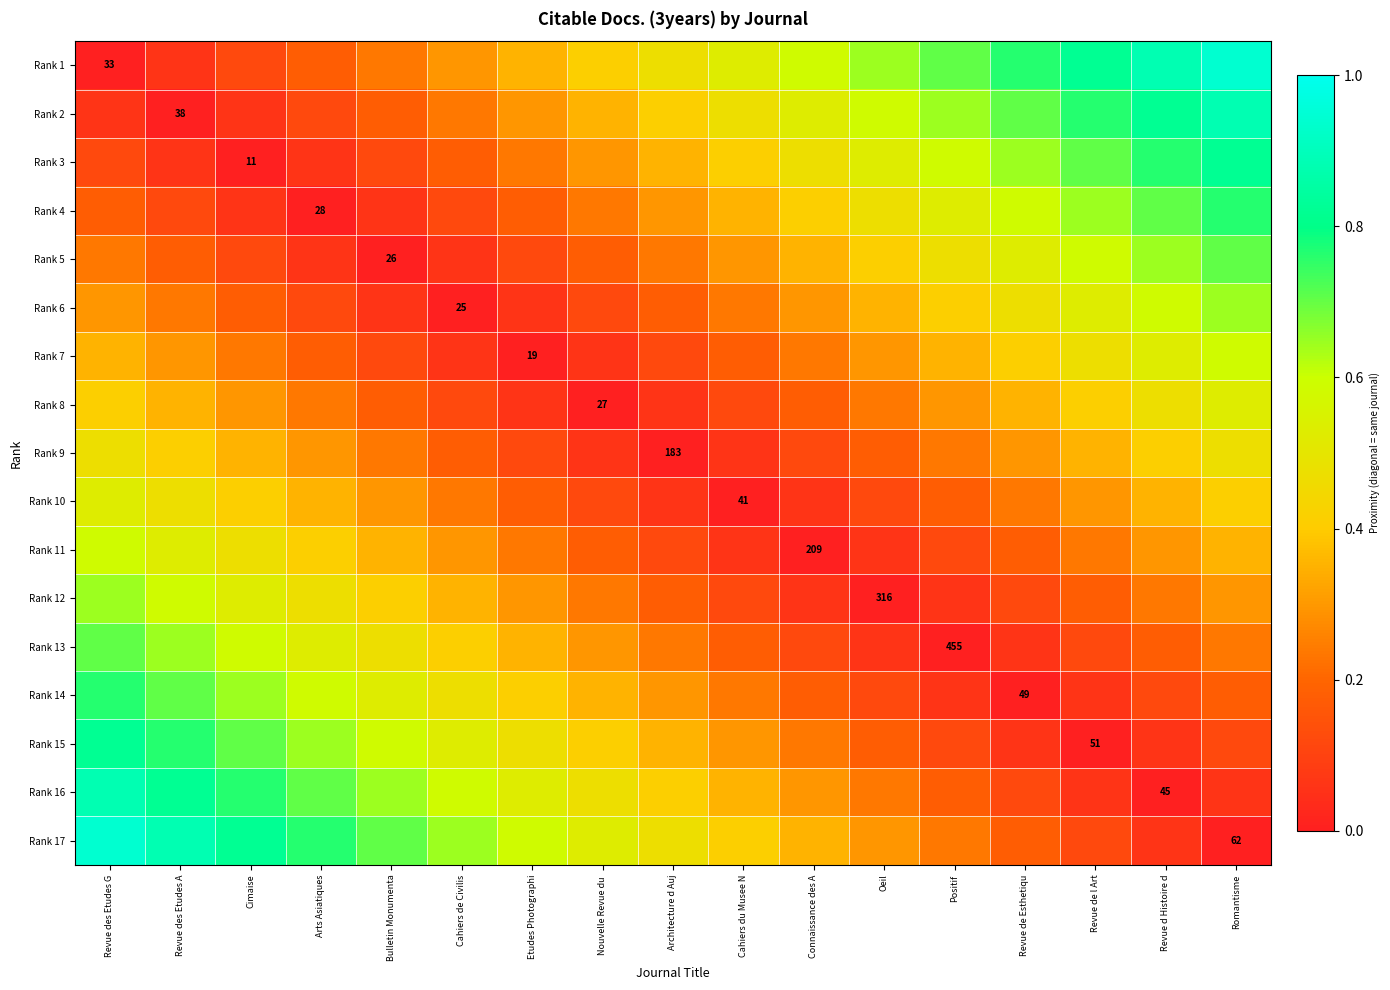

What is the highest value of the Rank 9 series?

0.5